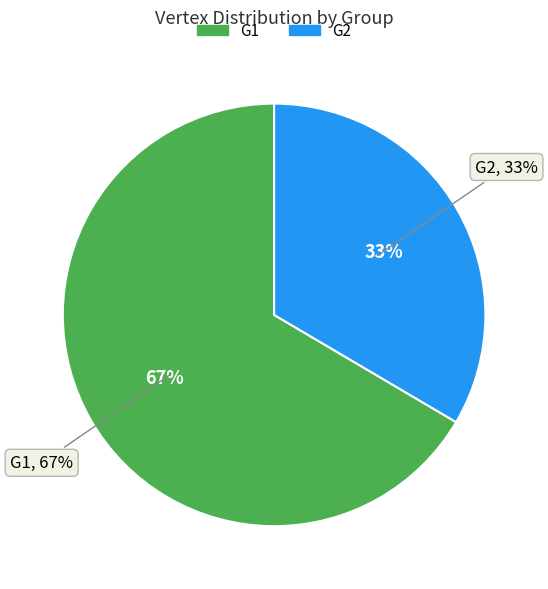

Is it true that G1 is 67% of the pie?

True